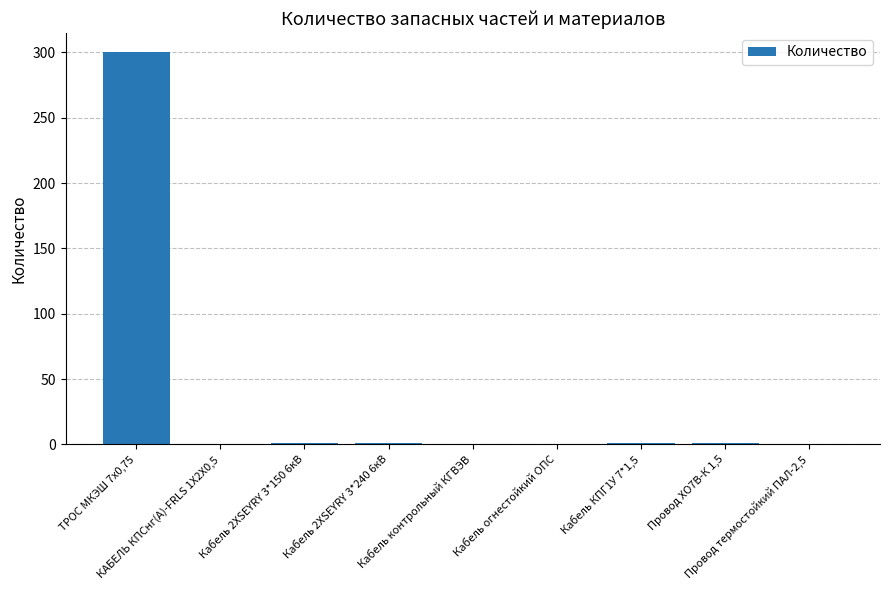

What is the sum of all values?

304.6